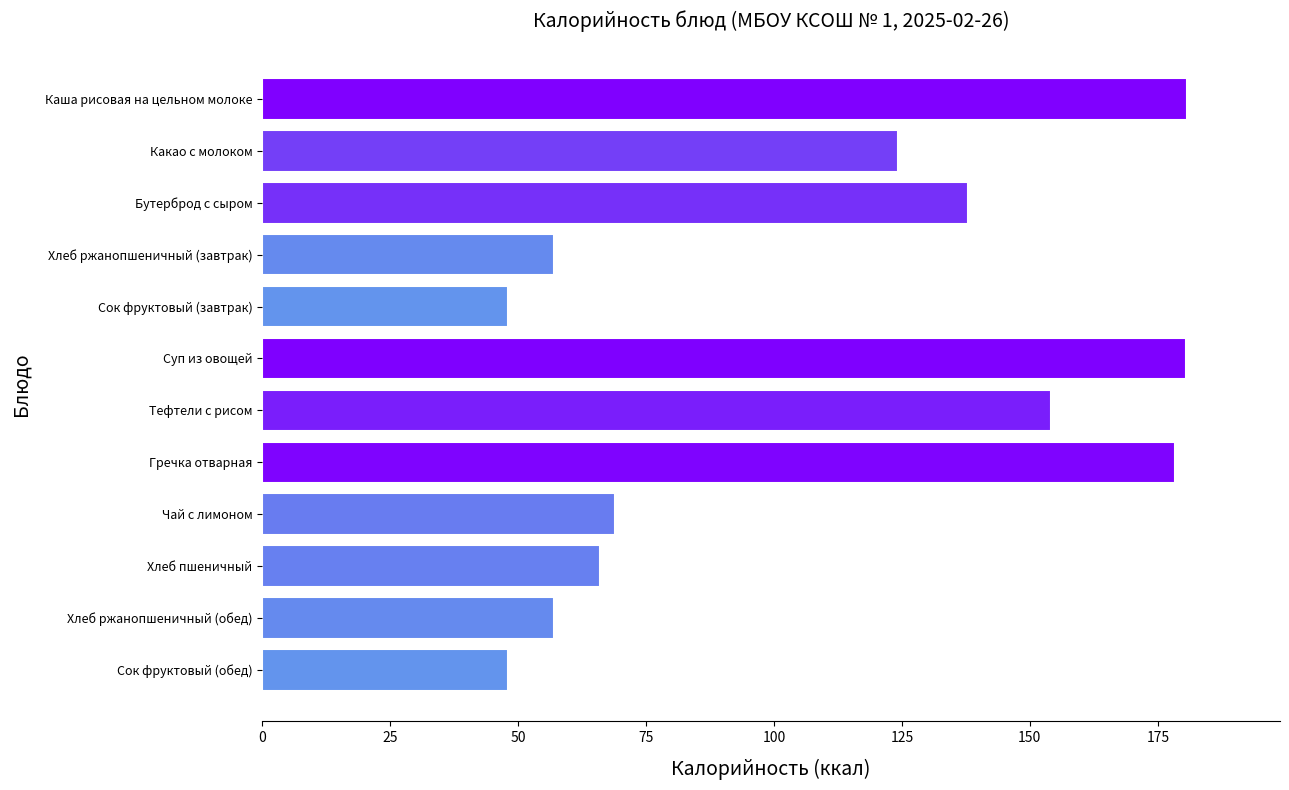

What is the sum of all values?

1301.0